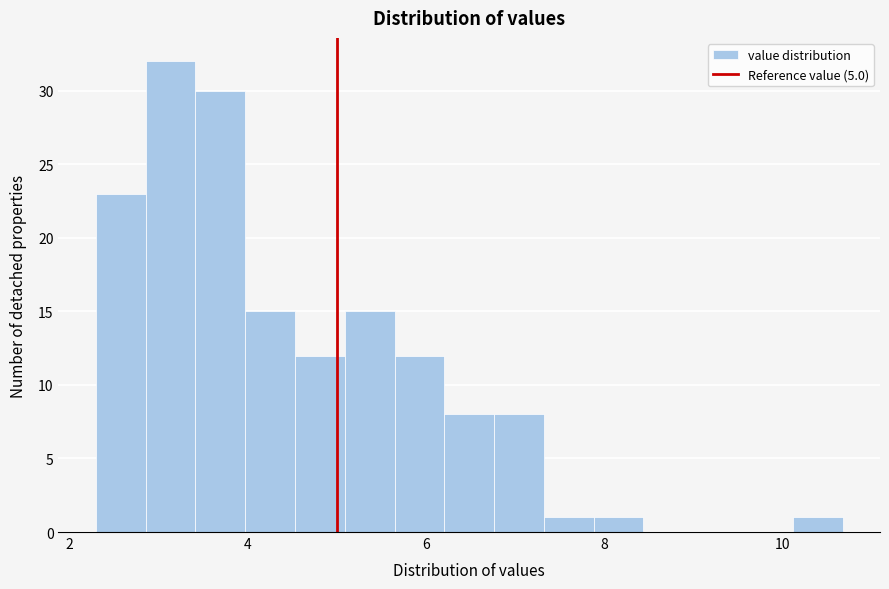

Around what value on the x-axis is the tallest bar? Give the approximate position of its centre, as read against the axis.

3.2